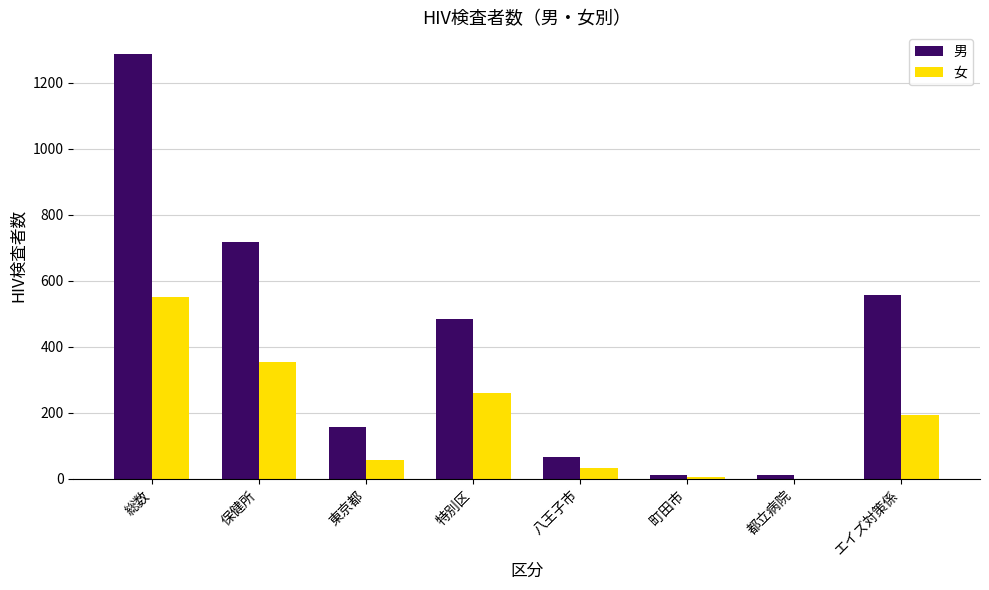

What value does the 女 series have at 特別区?

259